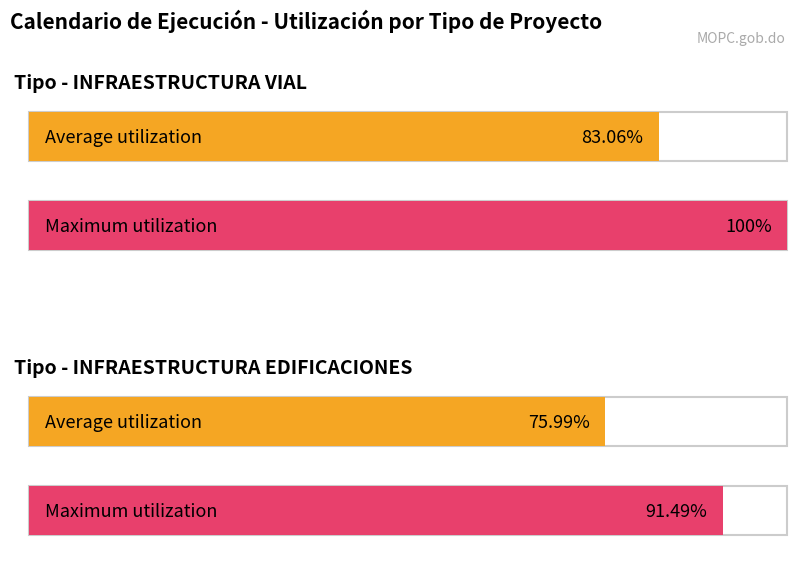

What is the difference between the Maximum utilization values at INFRAESTRUCTURA VIAL and INFRAESTRUCTURA EDIFICACIONES?

8.5